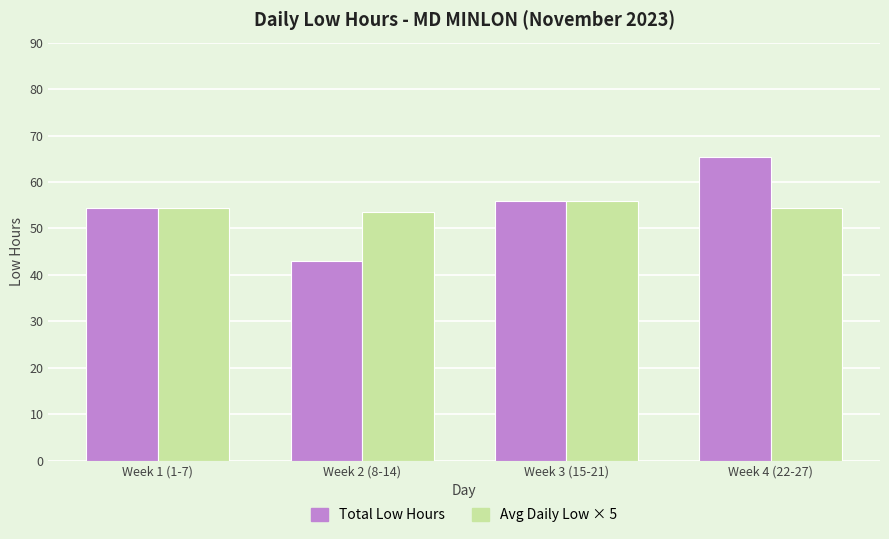

How many Avg Daily Low × 5 values are between 54 and 55?

2